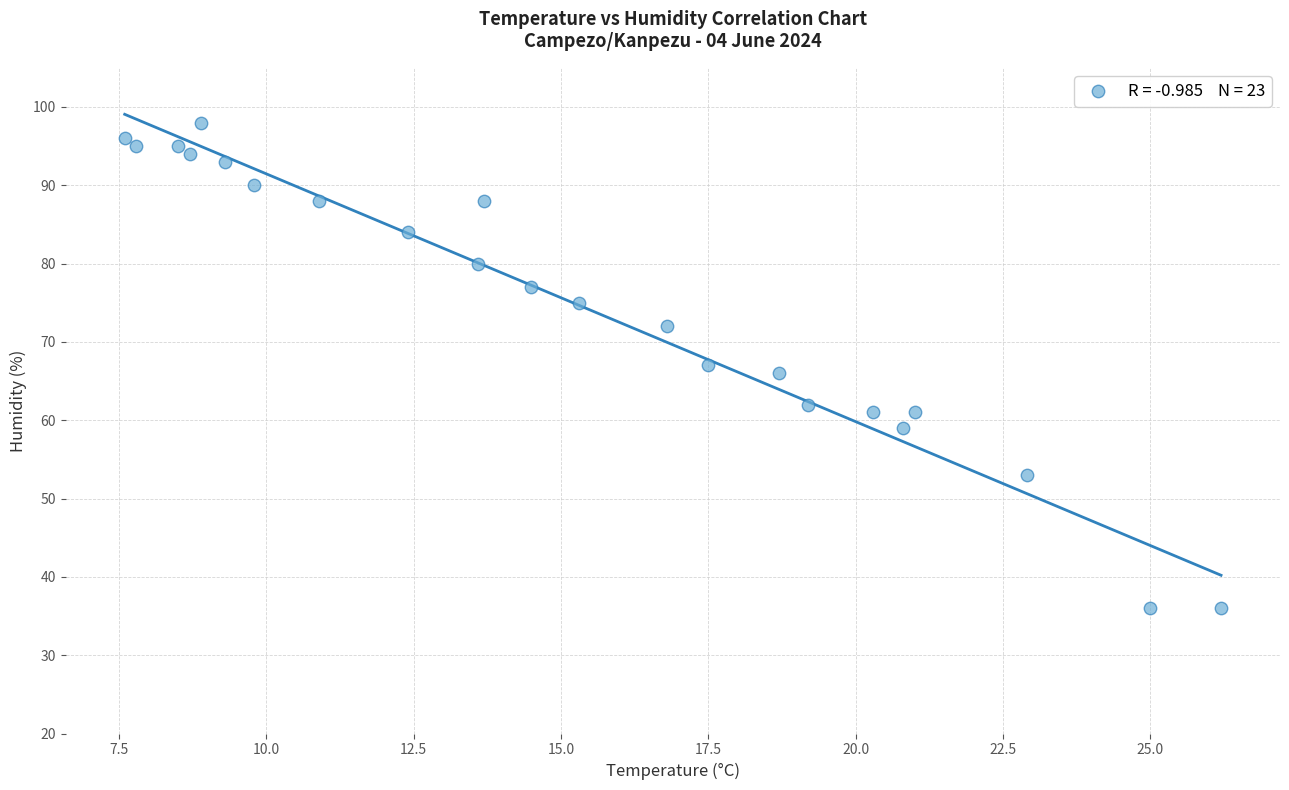

What is the range of Y values (max minus min)?

62